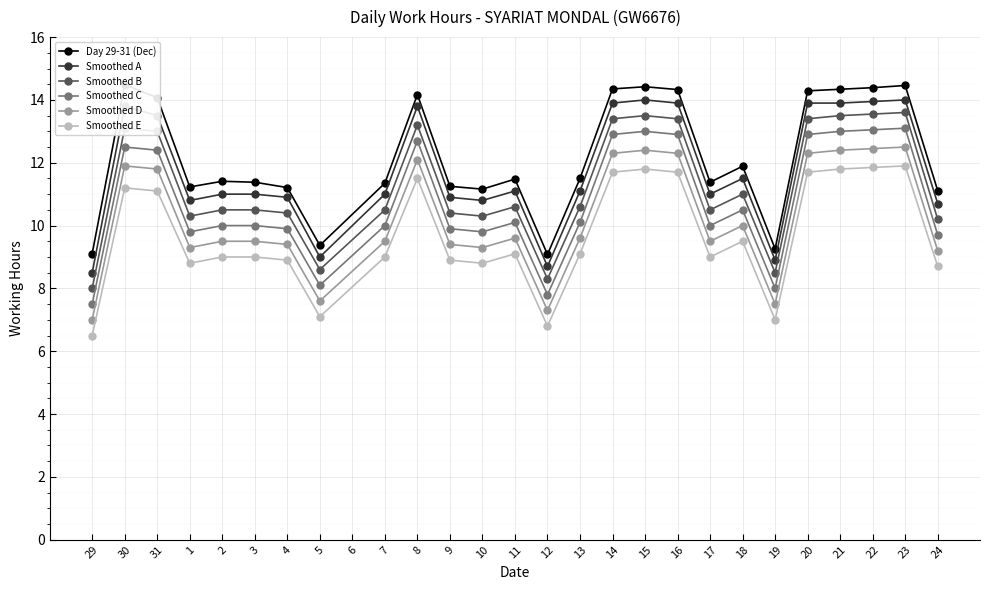

True or false: Smoothed C and Smoothed E cross at least once.

False